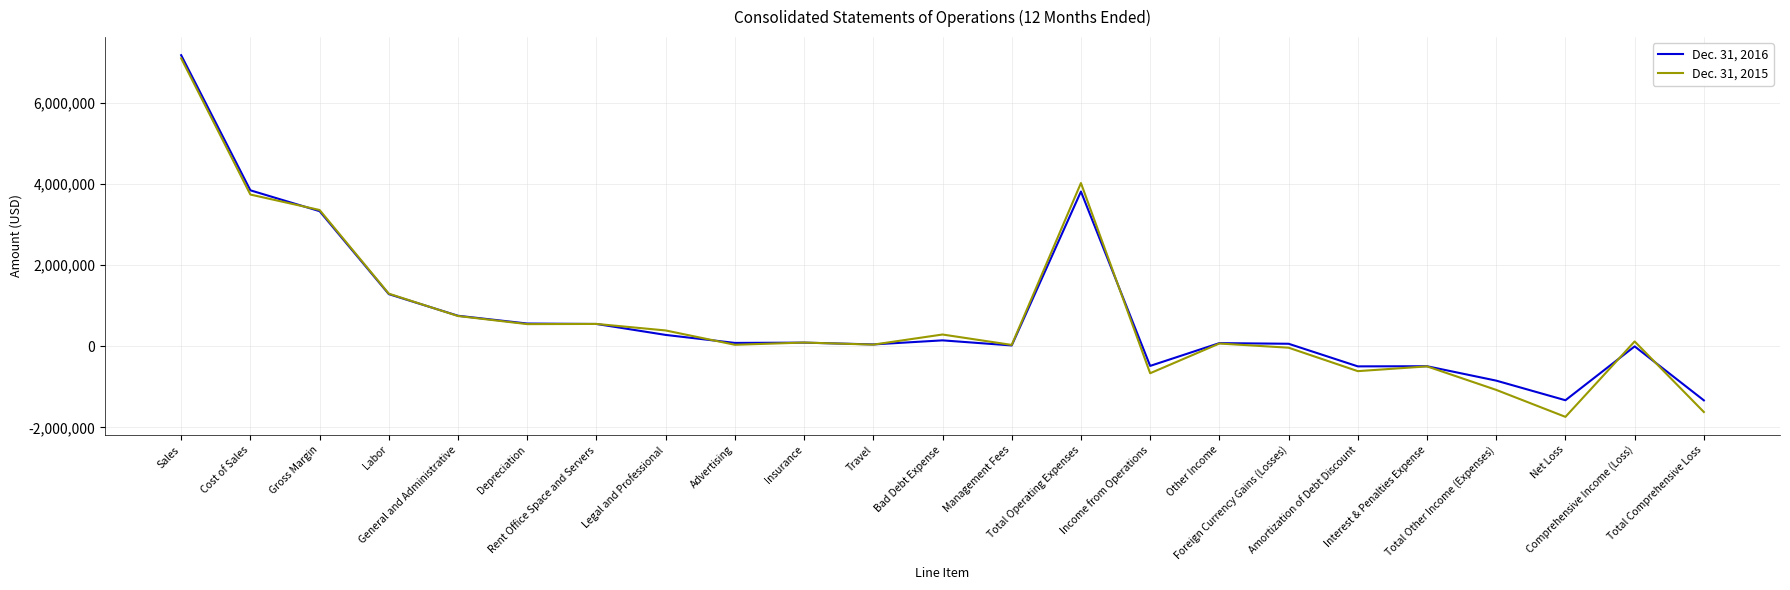

What is the smallest value displayed?

-1740510